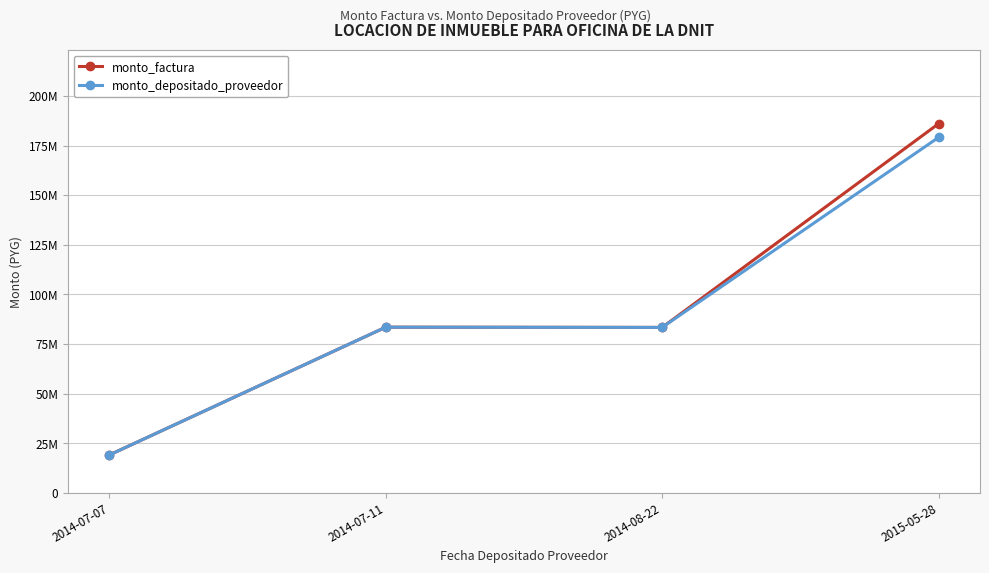

True or false: monto_depositado_proveedor and monto_factura cross at least once.

False